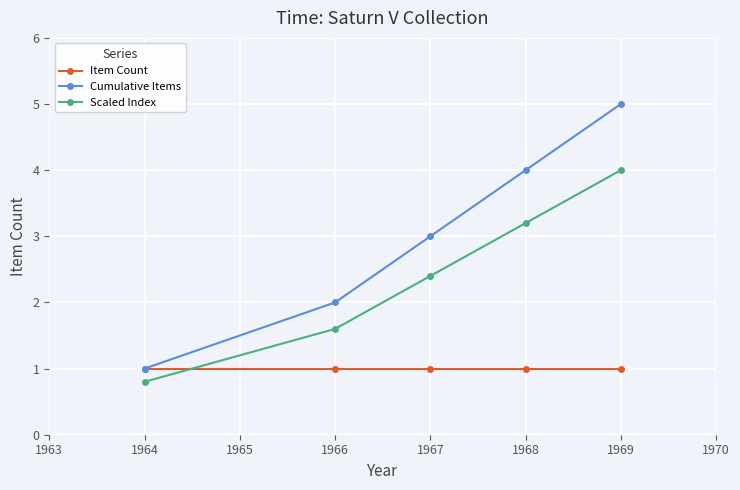

The value of Item Count at 1968 is 1.5. True or false?

False